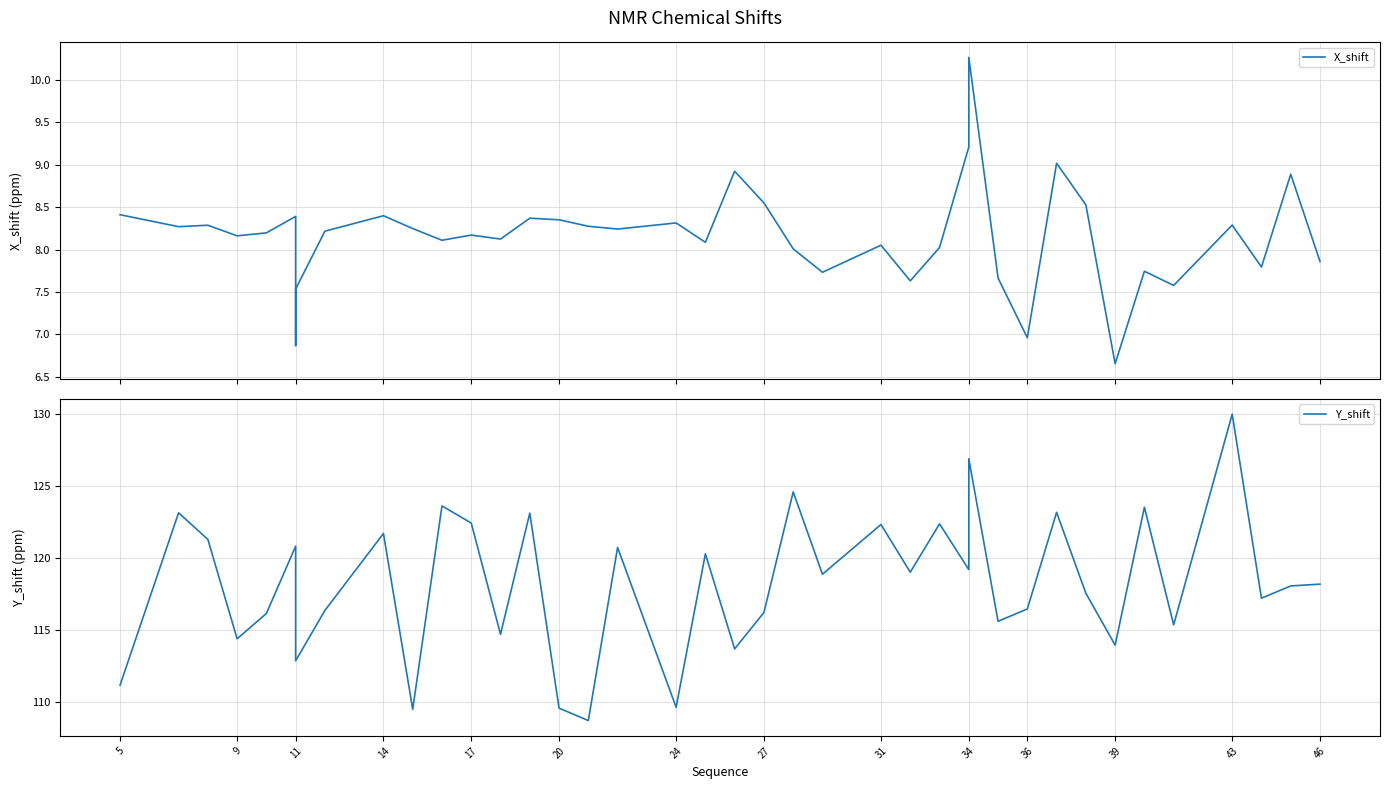

Which series has the largest total across all categories?

Y_shift